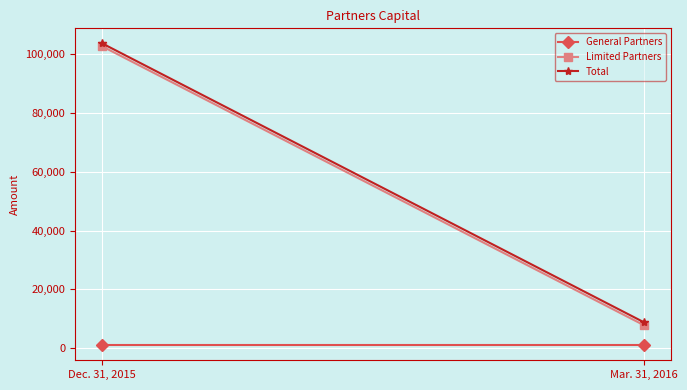

The value of General Partners at Mar. 31, 2016 is 1000. True or false?

True